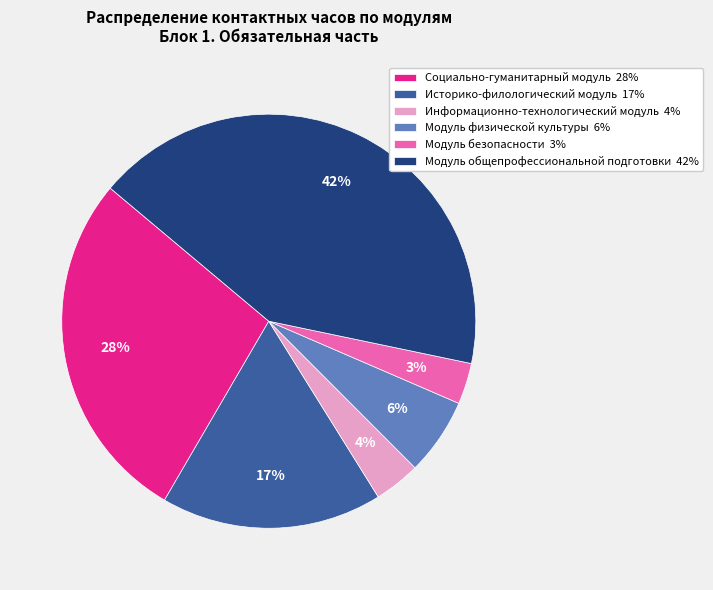

To the nearest percent, what is the difference between the Модуль безопасности and Историко-филологический модуль slice percentages?

14%